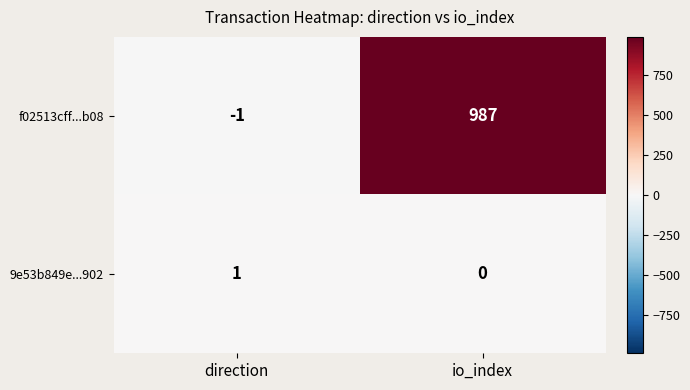

Where is f02513cff...b08 nearest to the value 493?

direction